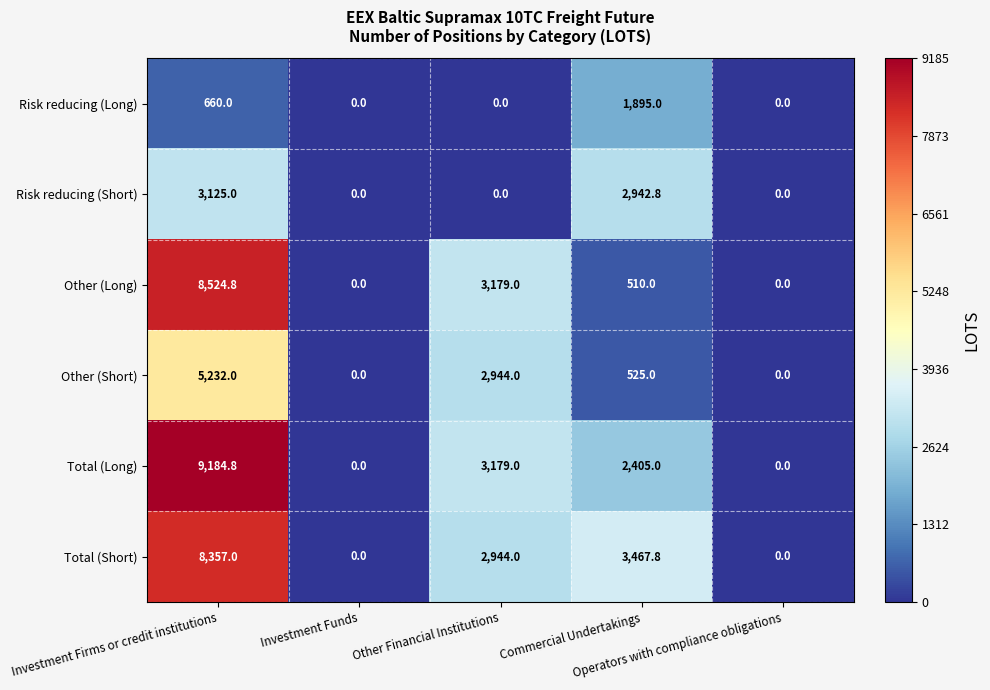

Count the Risk reducing (Long) values in the range 0 to 660.

4